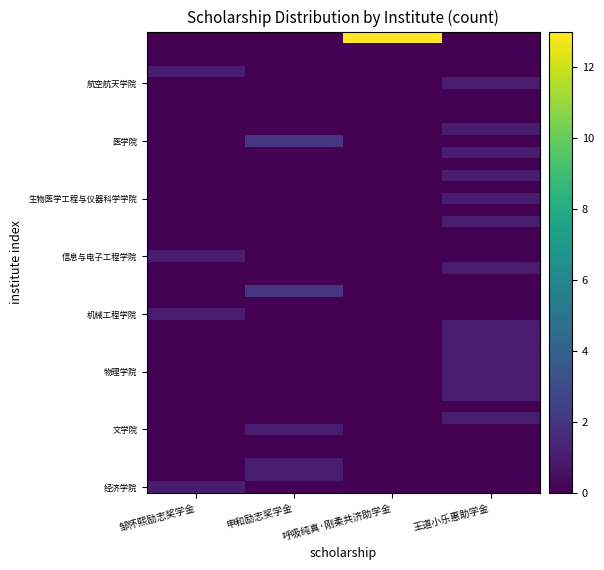

How many series are shown in this chart?

40